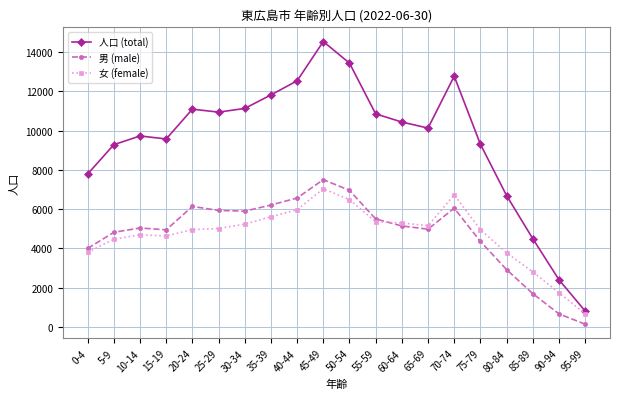

What are all the series names shown in the legend?

人口 (total), 男 (male), 女 (female)